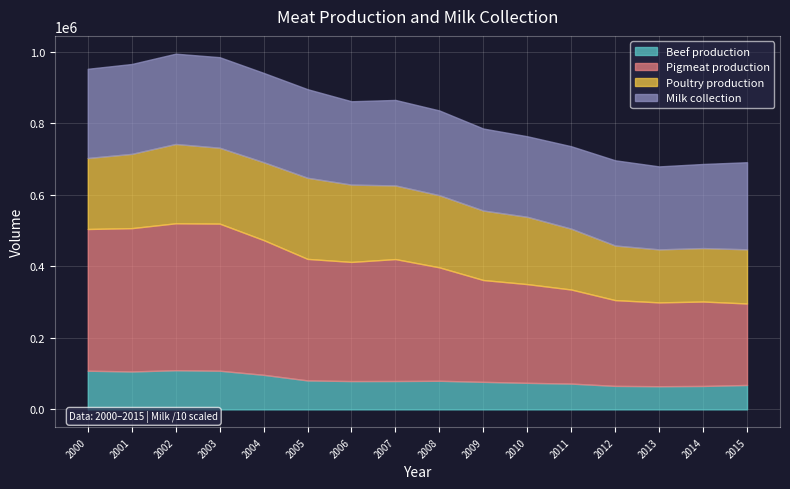

What is the value of the Poultry production point at the 8th from the left?

205826